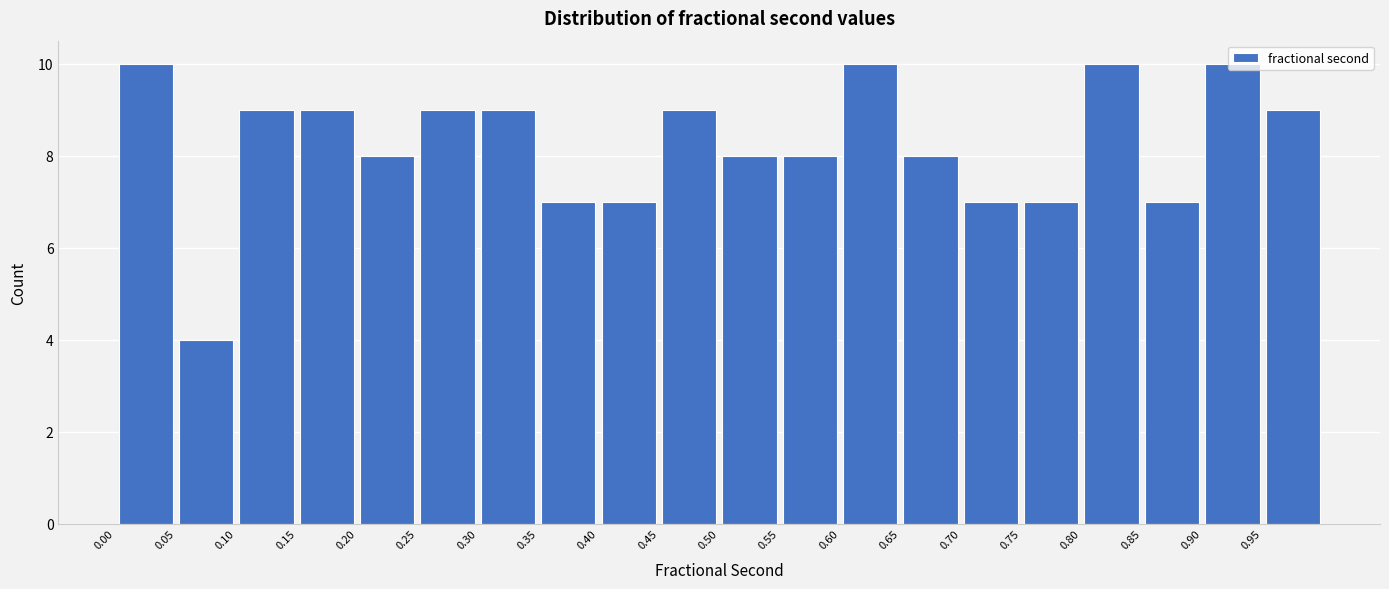

Reading left to right, transcribe this chart: for each bar, give the range it covers on the x-axis and its height. The values are not printed on the chart, so give them approximately, as read against the axis.

0.00 to 0.05: 10
0.05 to 0.10: 4
0.10 to 0.15: 9
0.15 to 0.20: 9
0.20 to 0.25: 8
0.25 to 0.30: 9
0.30 to 0.35: 9
0.35 to 0.40: 7
0.40 to 0.45: 7
0.45 to 0.50: 9
0.50 to 0.55: 8
0.55 to 0.60: 8
0.60 to 0.65: 10
0.65 to 0.70: 8
0.70 to 0.75: 7
0.75 to 0.80: 7
0.80 to 0.85: 10
0.85 to 0.90: 7
0.90 to 0.95: 10
0.95 to 1.00: 9